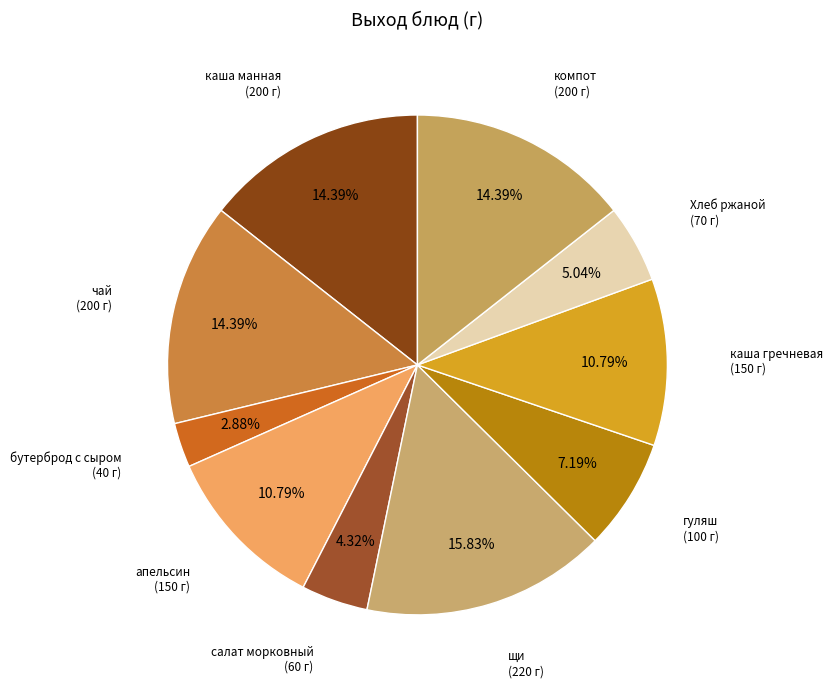

Is there any slice that represents more than half of the pie?

No